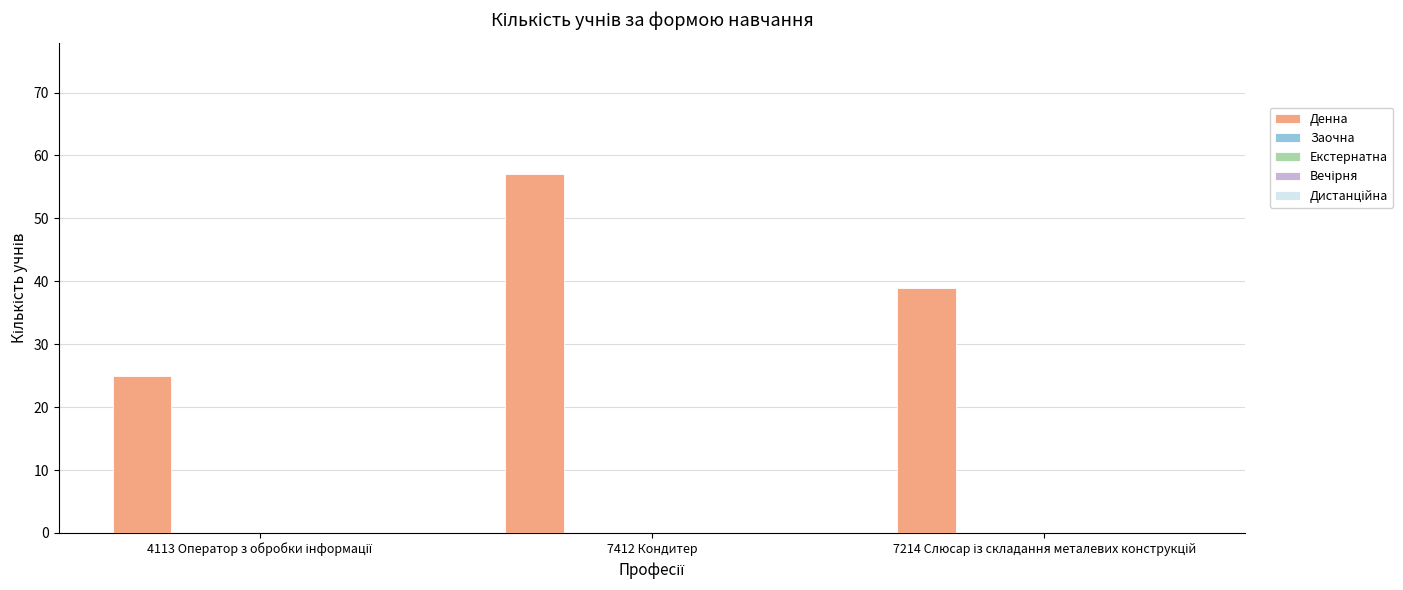

What is the difference between the maximum and minimum values?

32